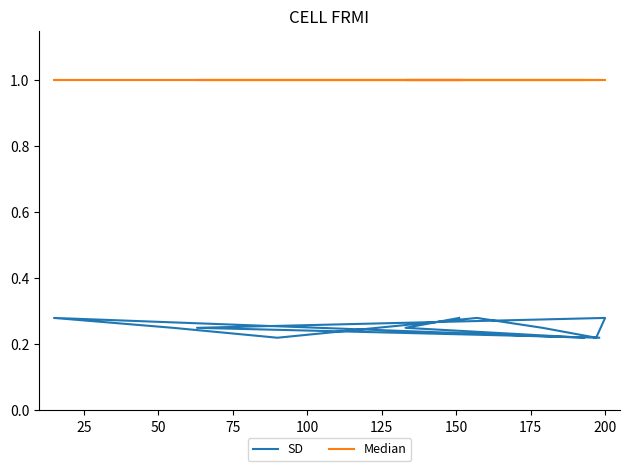

What is the difference between the highest and lowest values at 175?

0.8